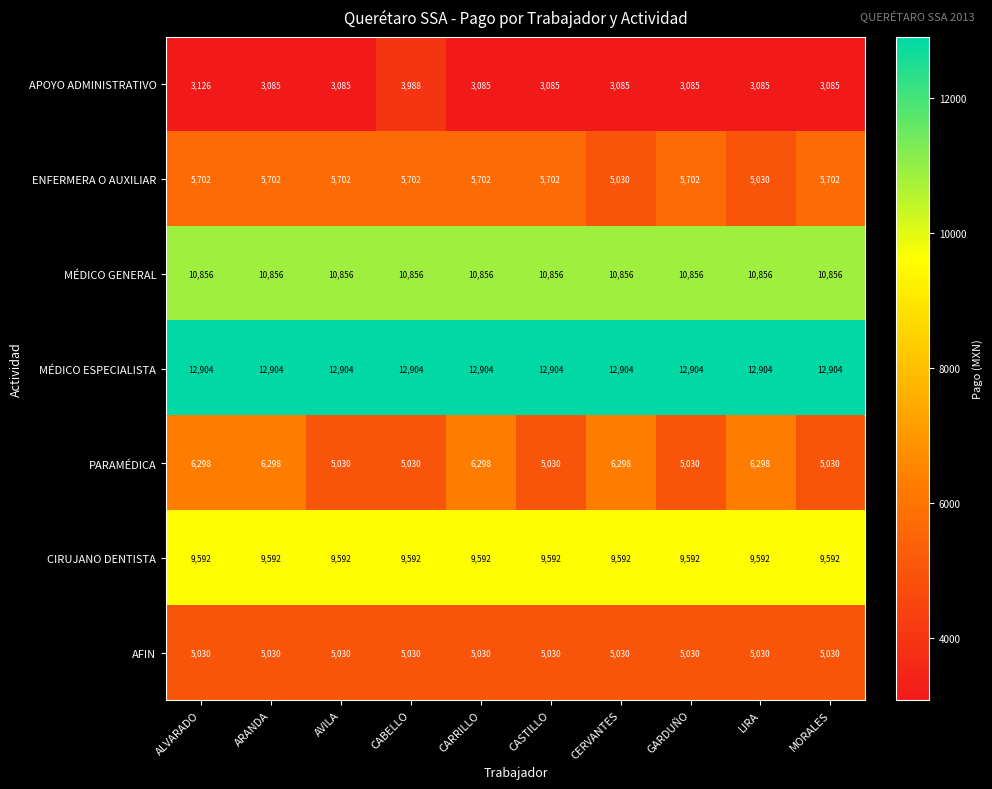

List the series in order of their peak value, lowest first.

APOYO ADMINISTRATIVO, AFIN, ENFERMERA O AUXILIAR, PARAMÉDICA, CIRUJANO DENTISTA, MÉDICO GENERAL, MÉDICO ESPECIALISTA